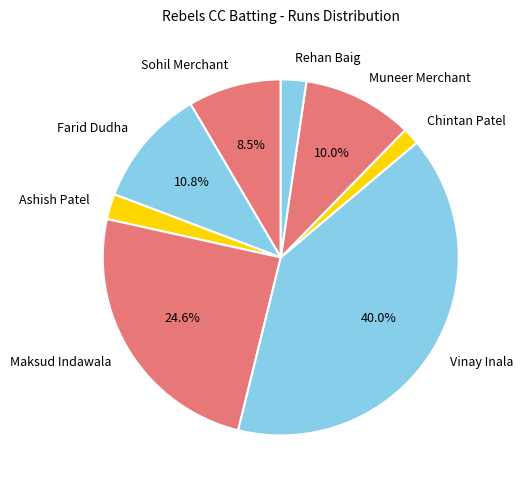

Between Ashish Patel and Farid Dudha, which is larger?

Farid Dudha